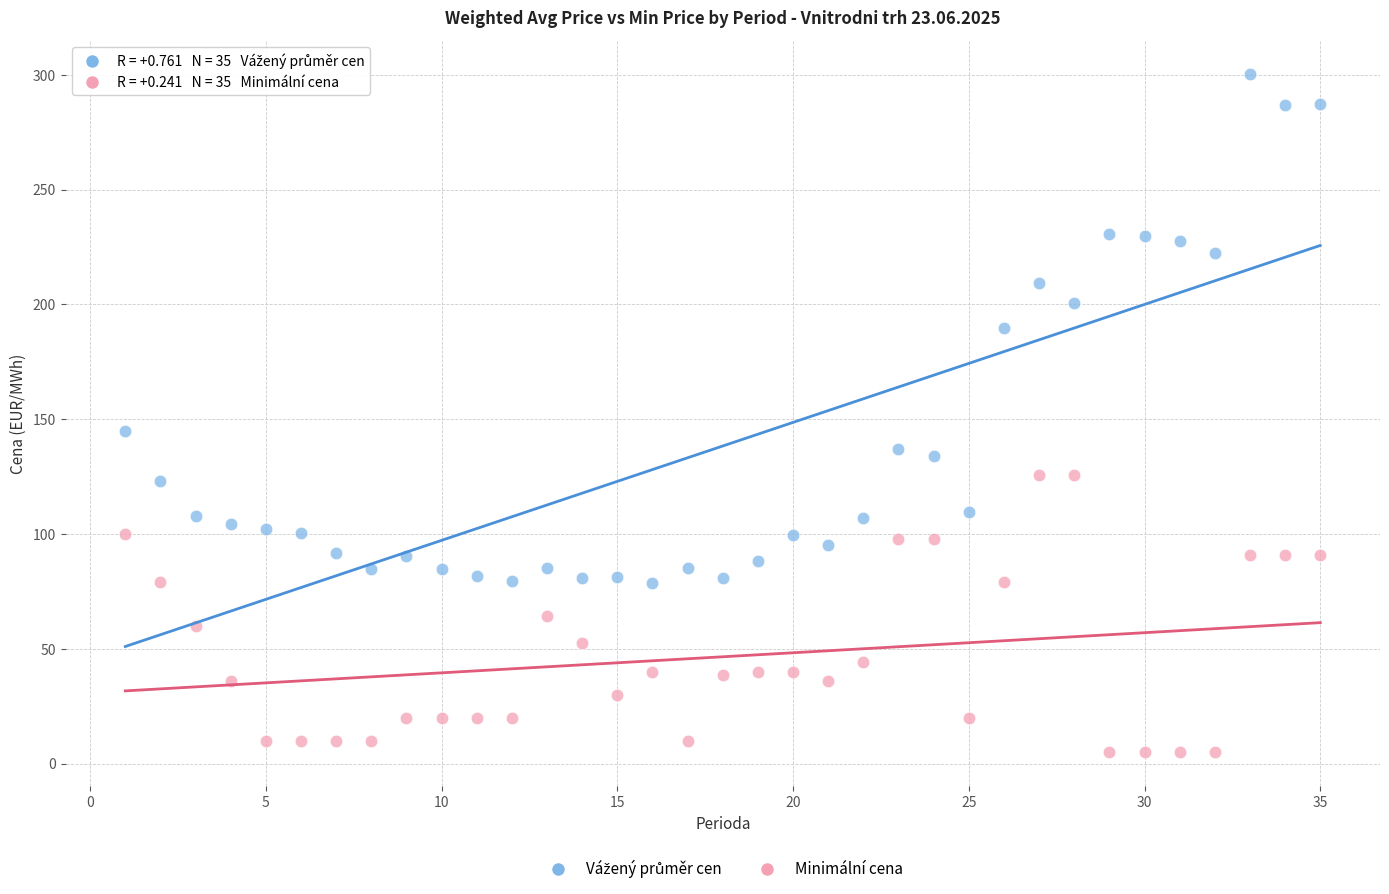

Which series contains the lowest Y value?

Minimální cena